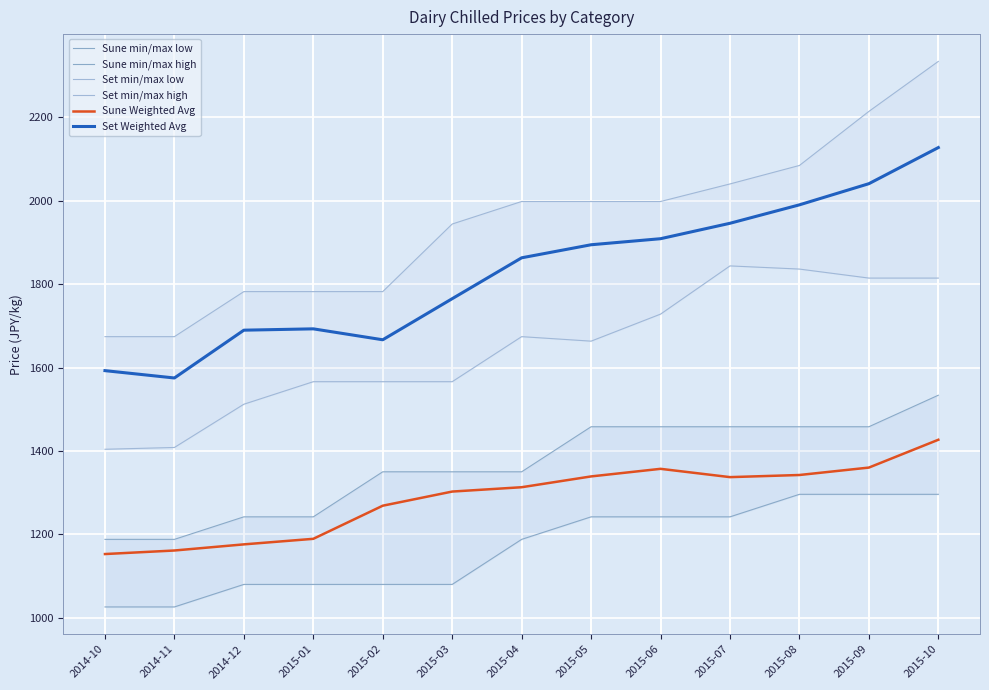

What position from the left is 2014-11?

2